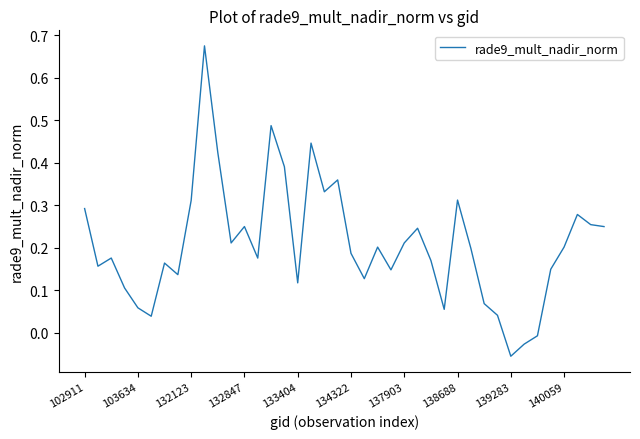

At which label does the data first exceed 0?

102911